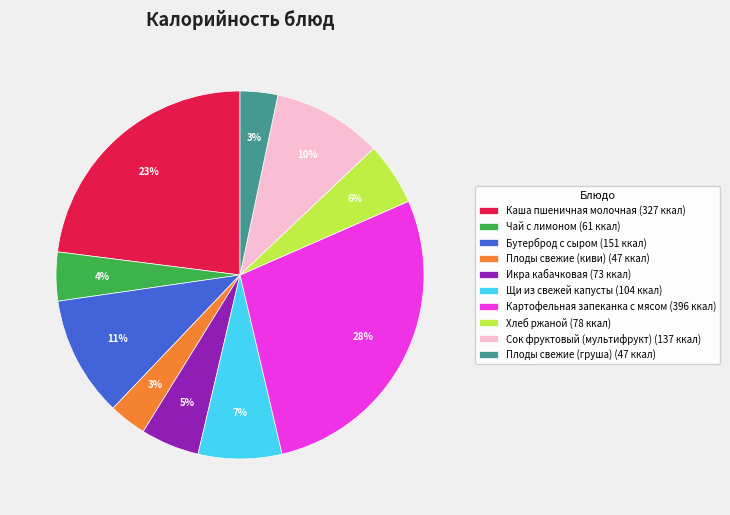

Approximately how many times larger is the value at Плоды свежие (груша) compared to Картофельная запеканка с мясом?

0.1